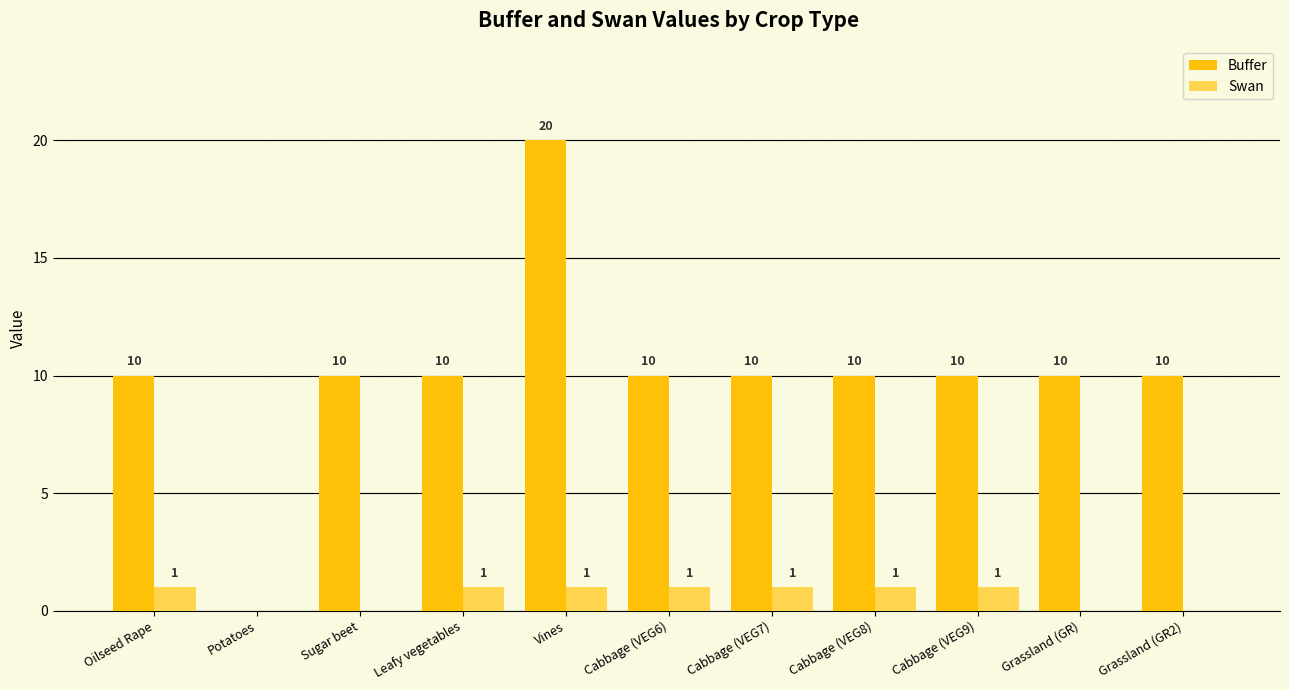

Which series has the largest total across all categories?

Buffer